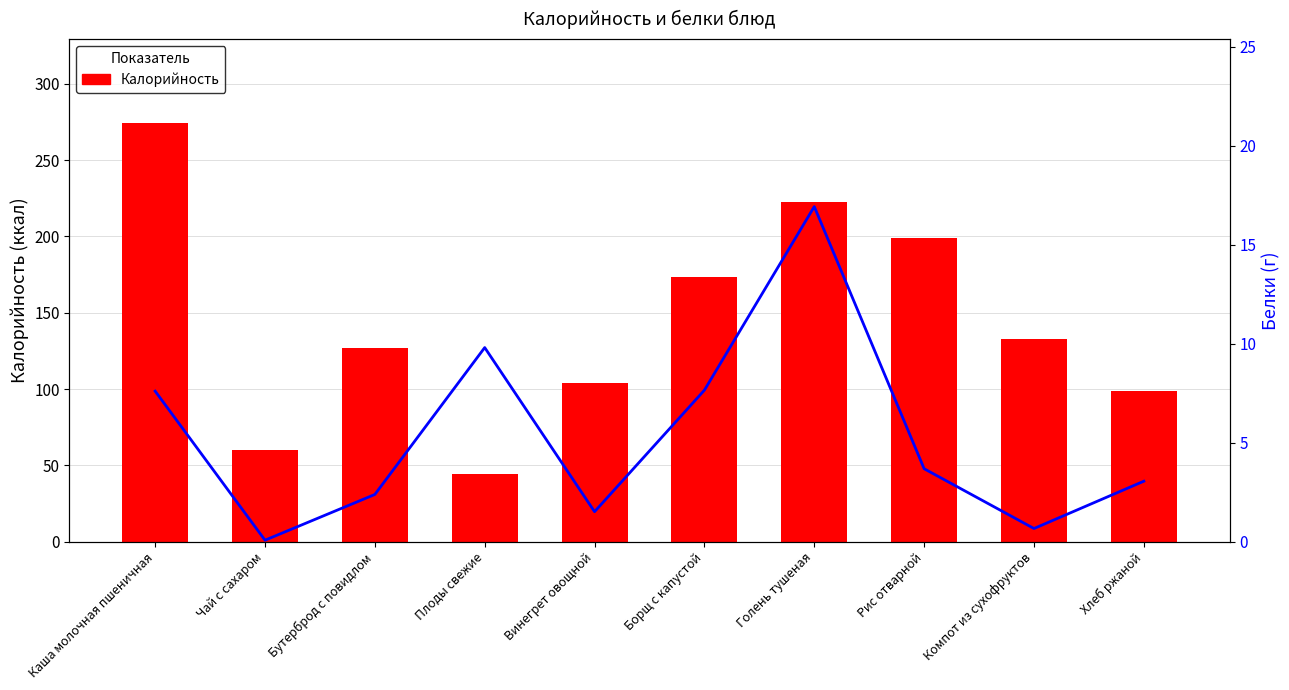

The Калорийность series shows 50.0 at Винегрет овощной. True or false?

False